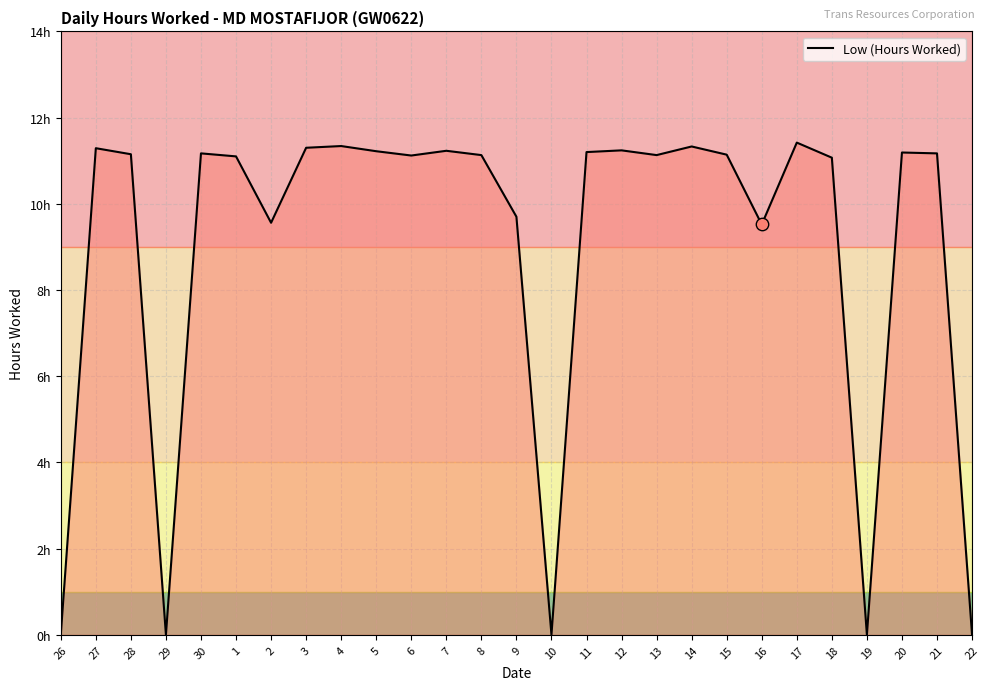

Between 9 and 14, which is larger?

14